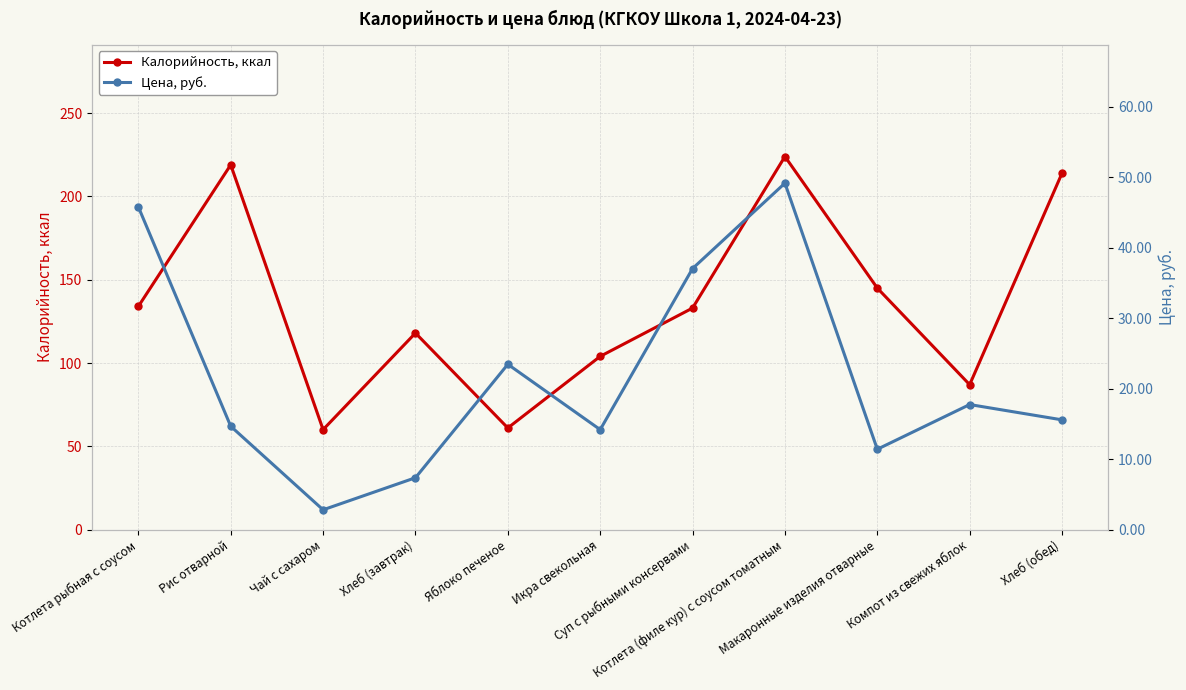

Is it true that Калорийность, ккал equals 134.0 at Котлета рыбная с соусом?

True